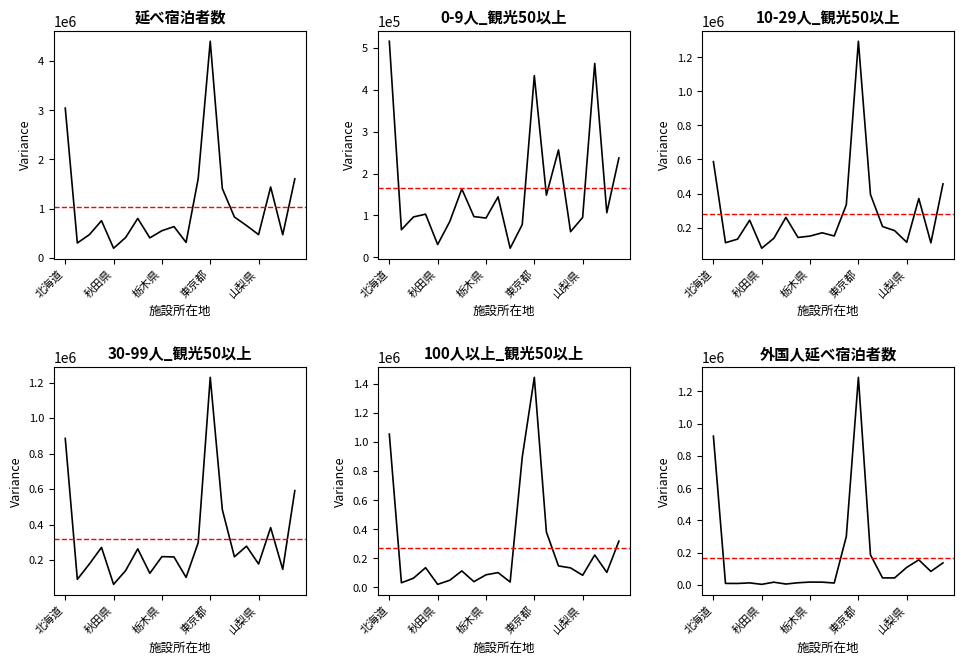

How many data points in 0-9人_観光50以上 are above 103060?

9